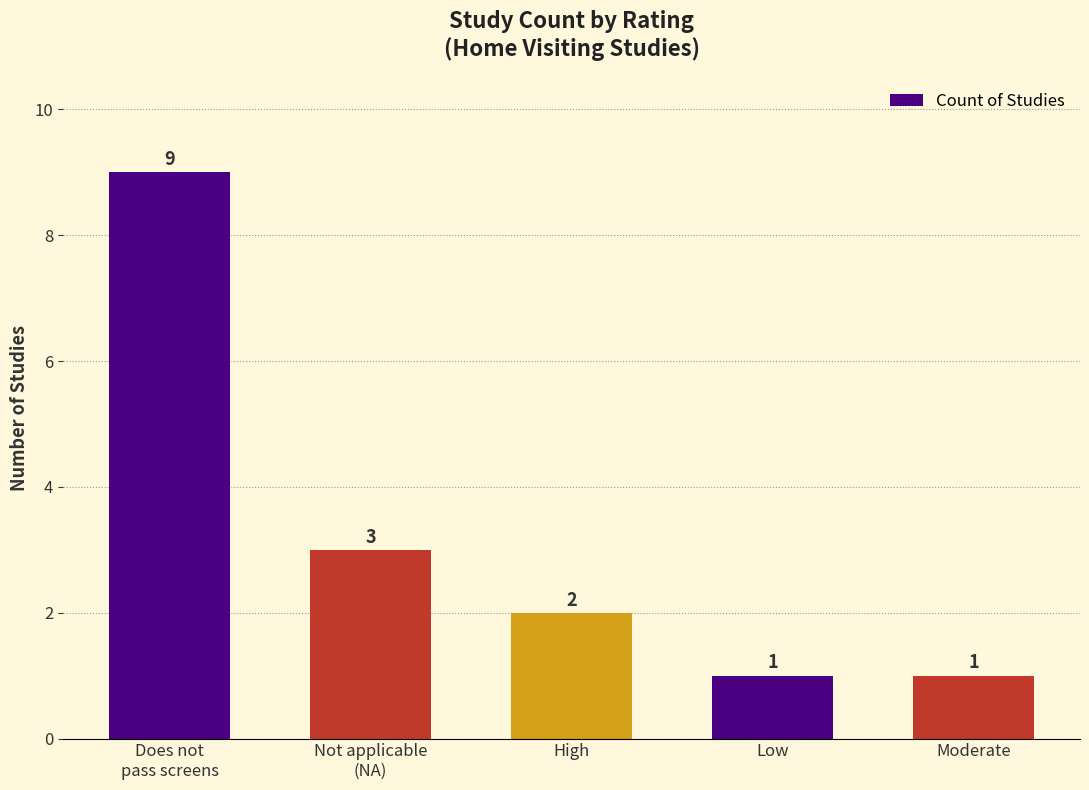

The chart shows a value of 5 at Not applicable
(NA). True or false?

False